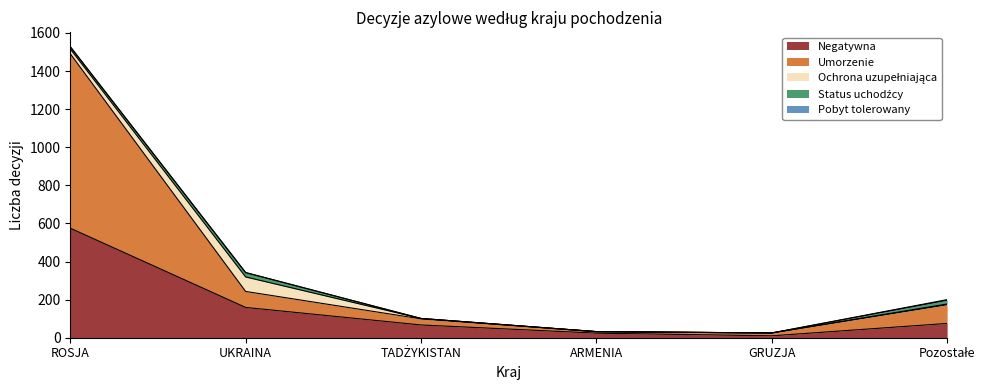

True or false: Ochrona uzupełniająca has a value of 4 at Pozostałe.

True